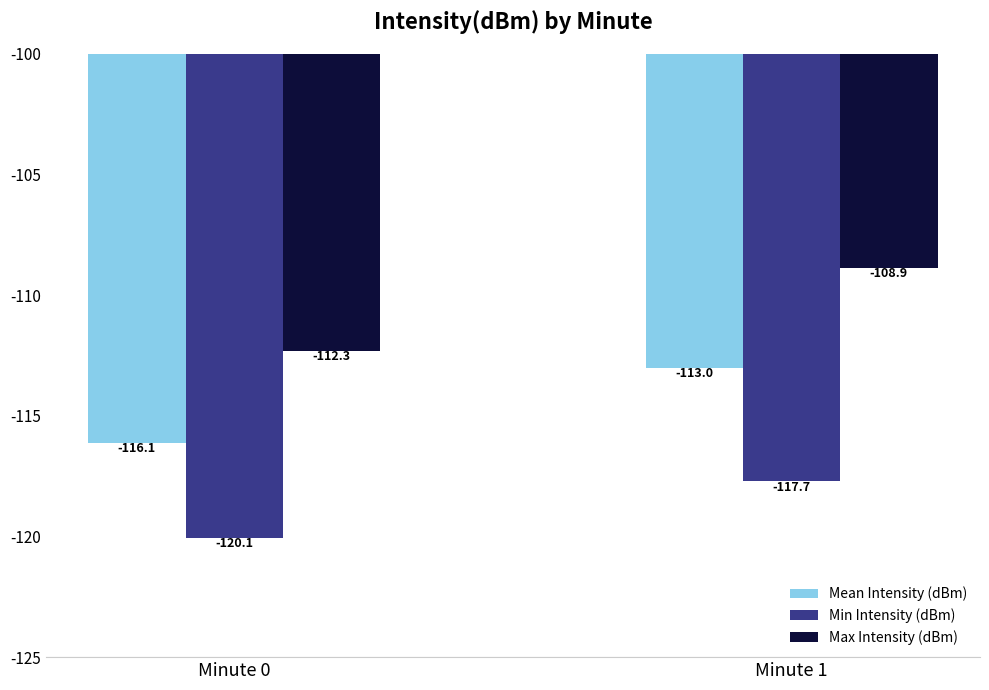

What is the value of the Min Intensity (dBm) bar at the 1st from the left?

-120.1